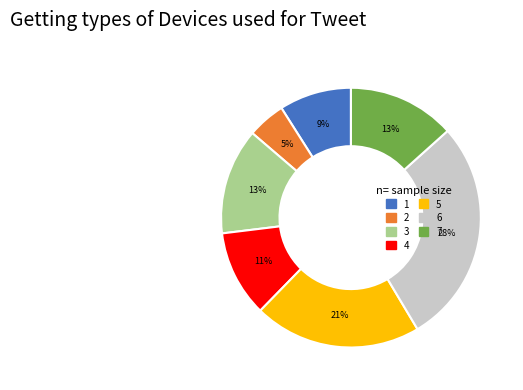

The 6 slice represents 28% of the pie. True or false?

True